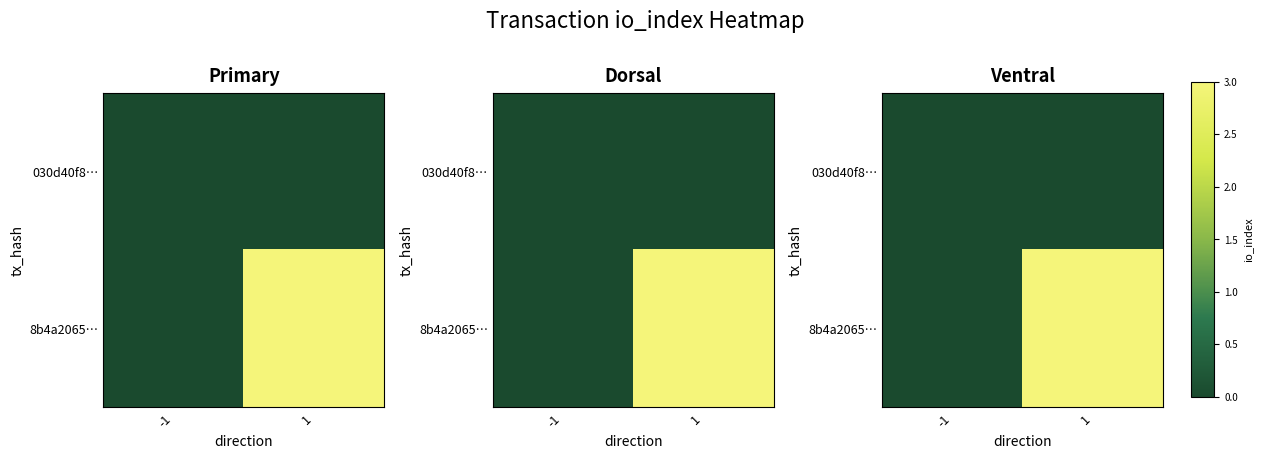

Which category has the lowest value in the 030d40f8… series?

-1